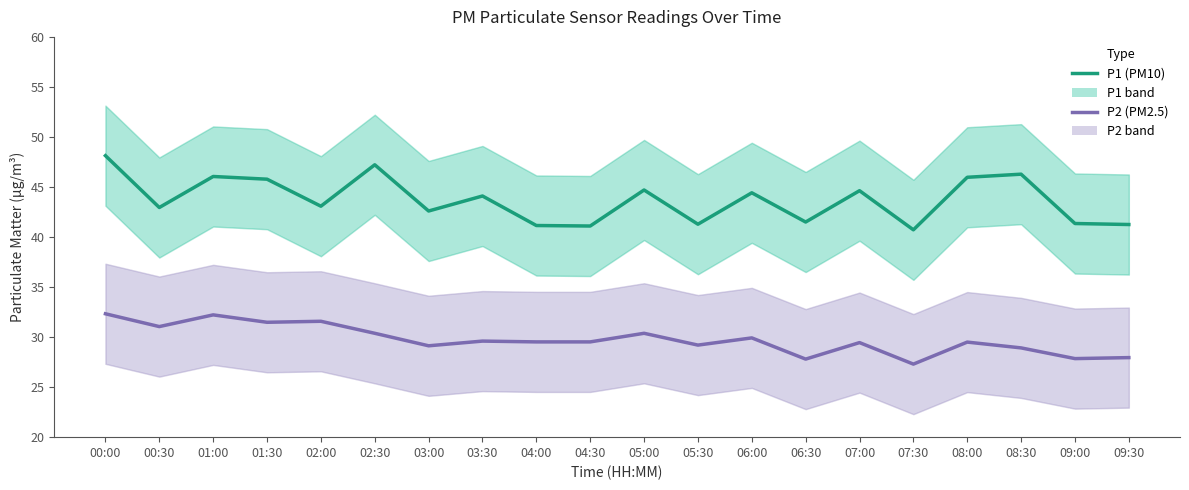

True or false: P1 and P2 cross at least once.

False